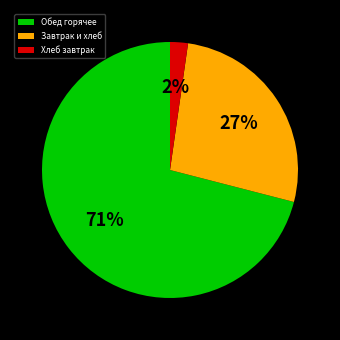

To the nearest percent, what percentage of the pie is Хлеб завтрак?

2%